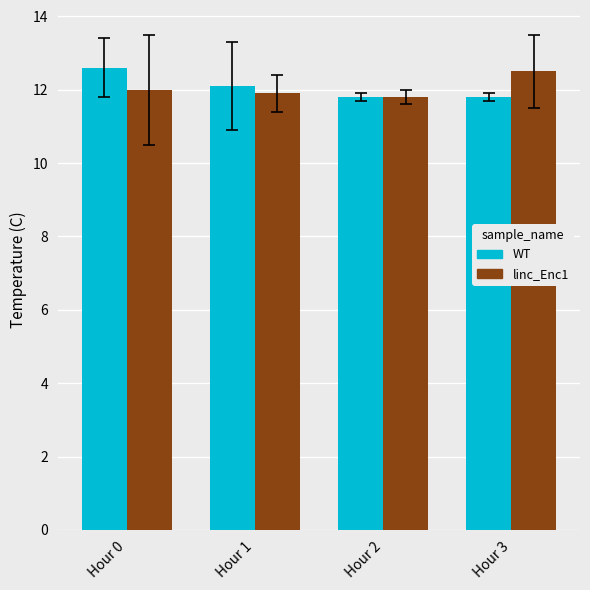

What is the maximum value shown in the chart?

12.6